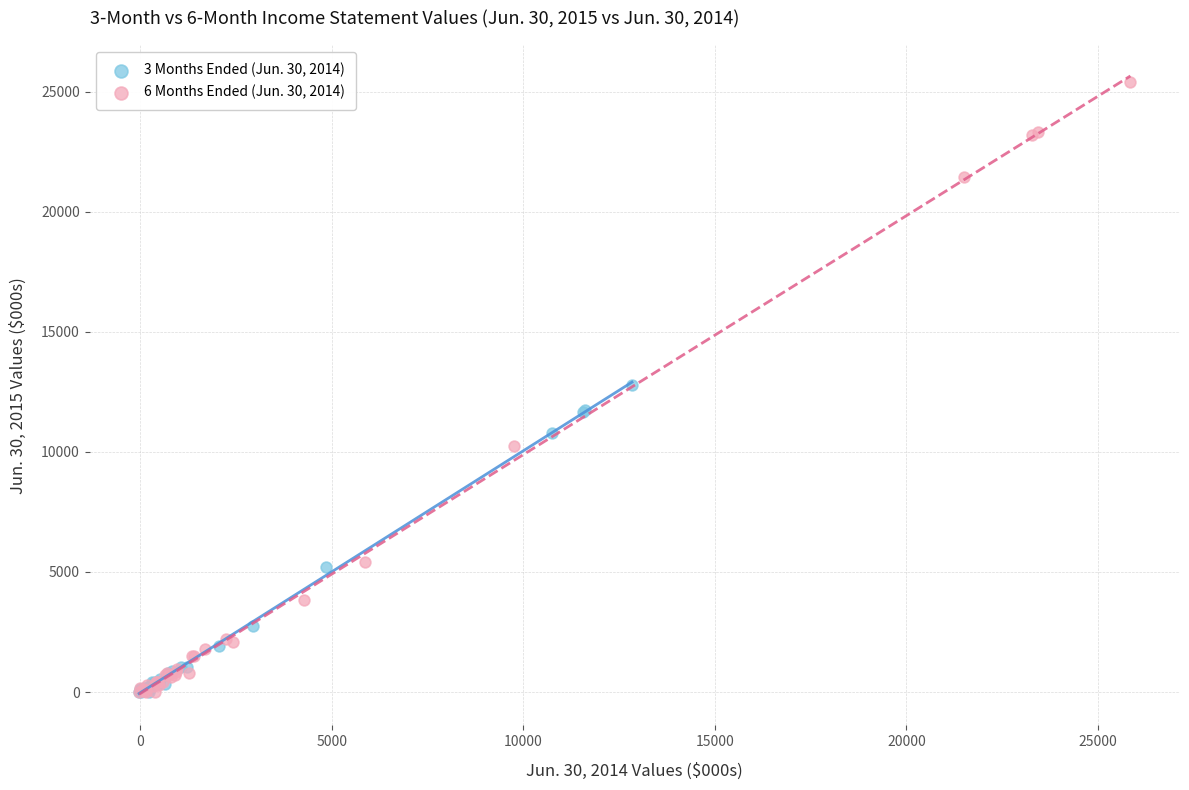

Which series contains the highest Y value?

6 Months Ended (Jun. 30, 2014)